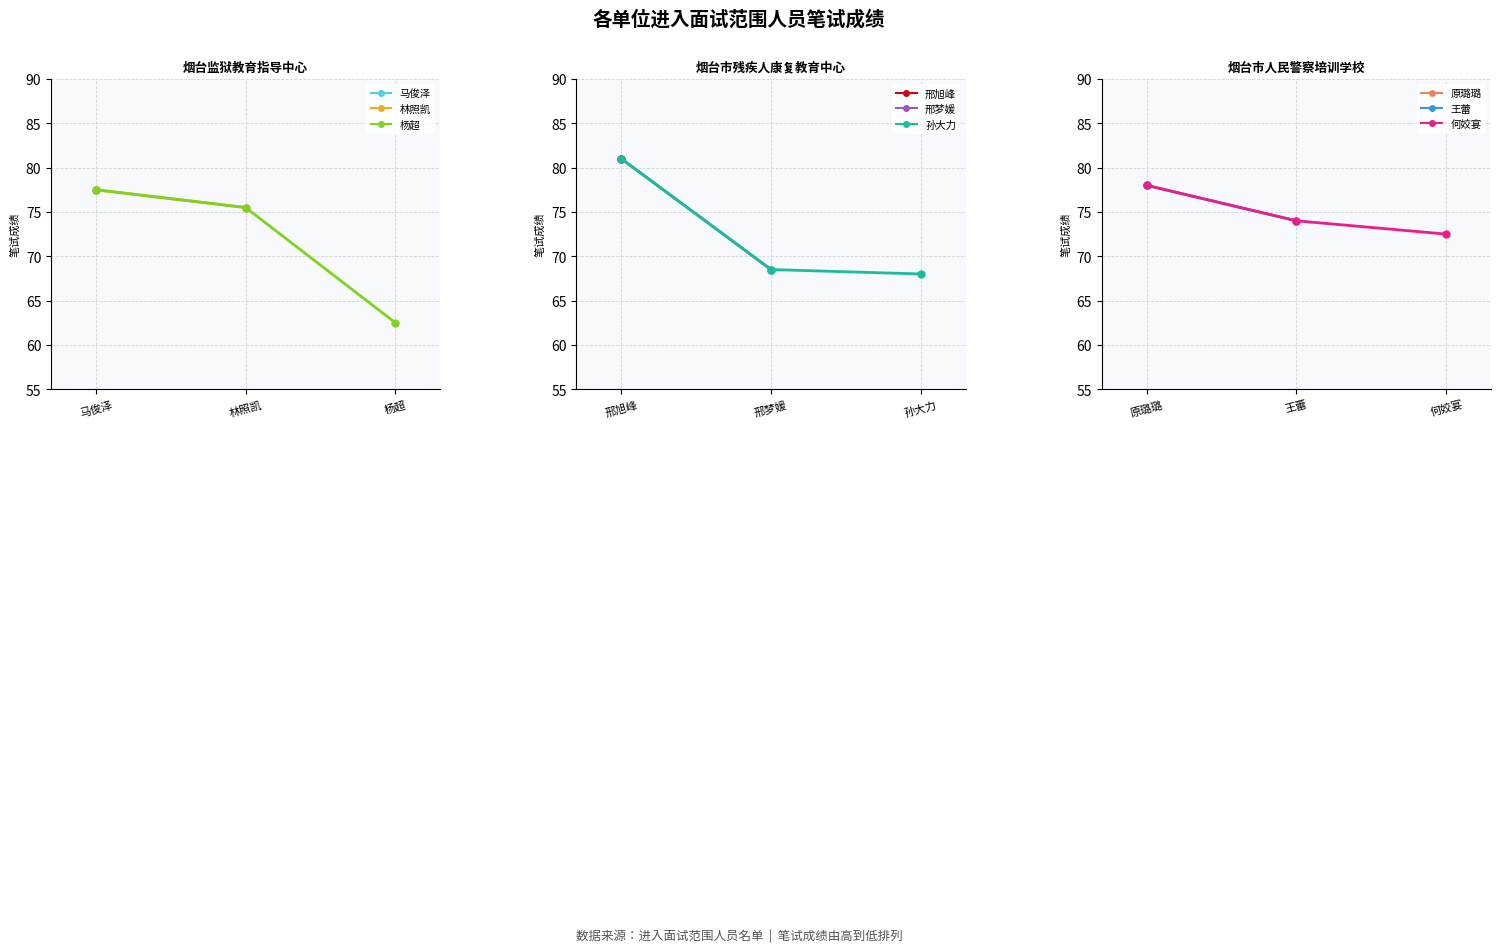

What is the difference between the maximum and minimum values in the 烟台市人民警察培训学校 series?

5.5